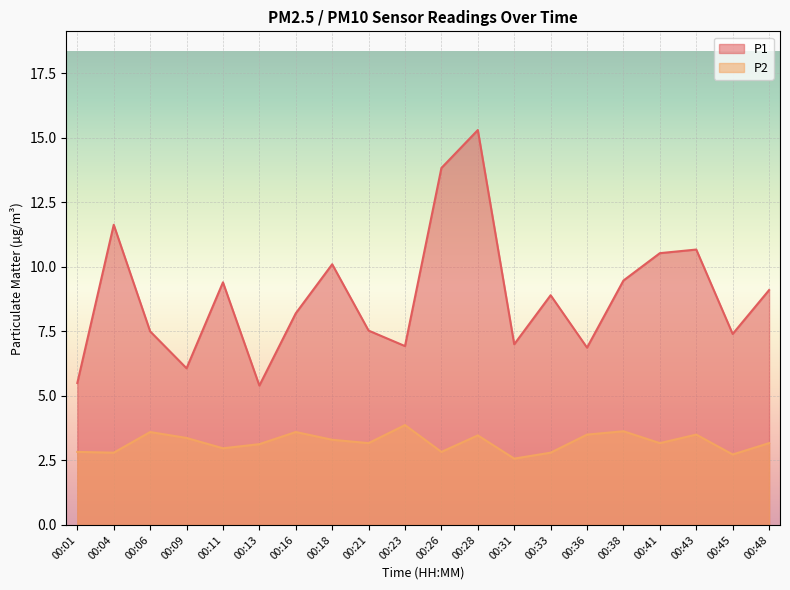

What is the highest value of the P2 series?

3.9